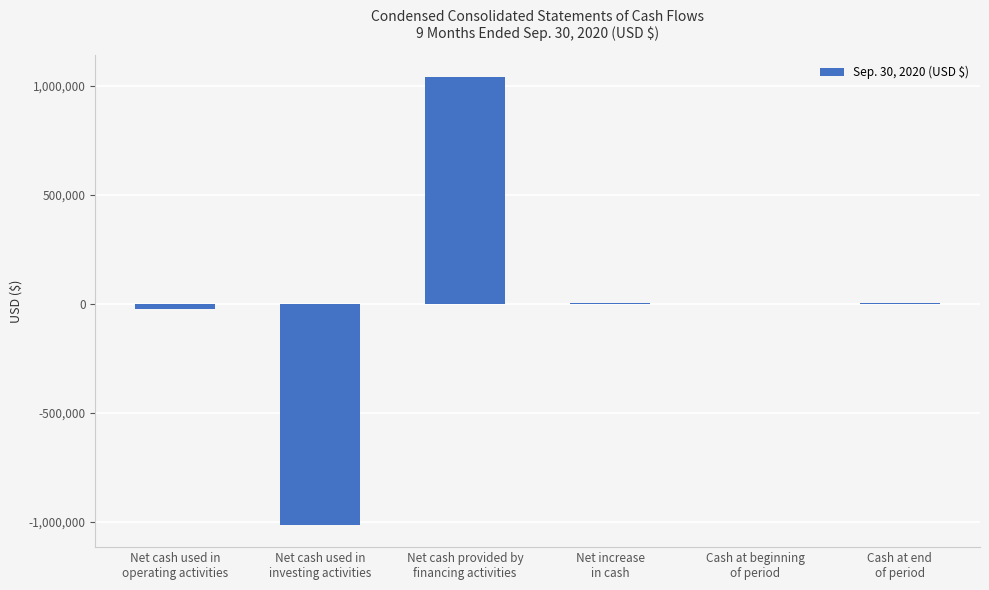

How many data points does each series have?

6